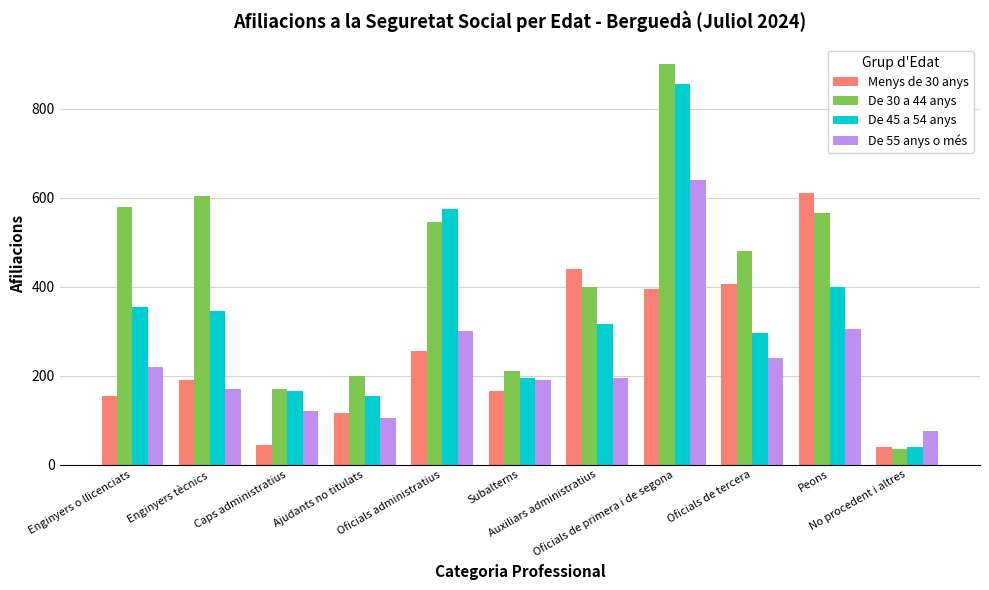

List the series in order of their peak value, lowest first.

Menys de 30 anys, De 55 anys o més, De 45 a 54 anys, De 30 a 44 anys